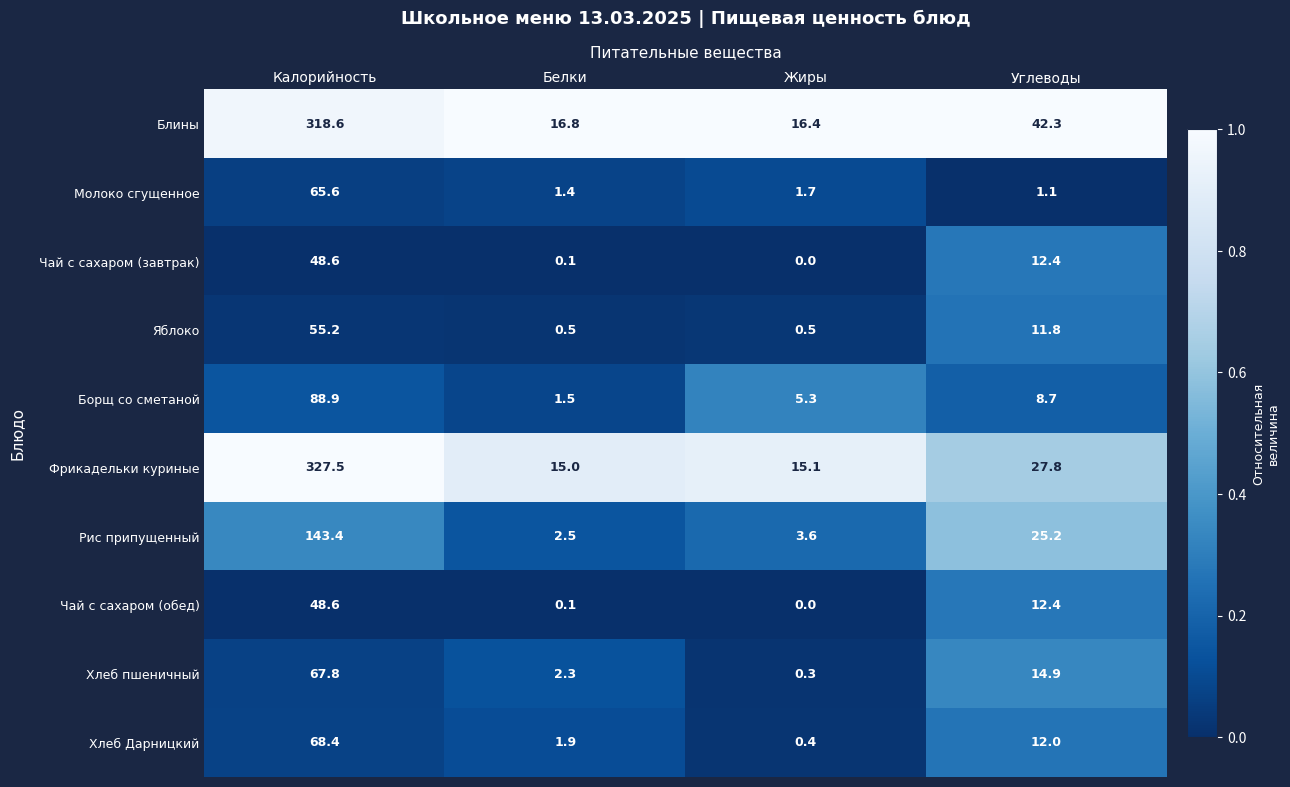

At which category is the sum across all series the highest?

Калорийность